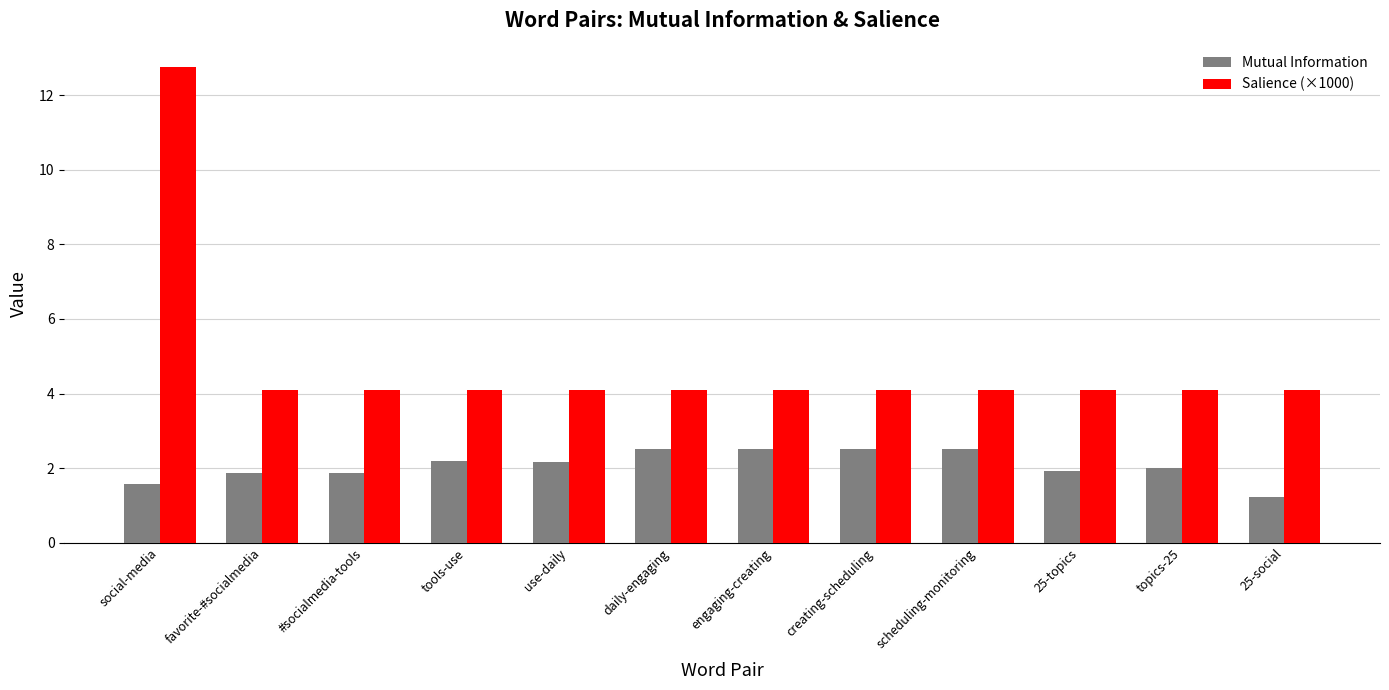

What are all the series names shown in the legend?

Mutual Information, Salience (×1000)